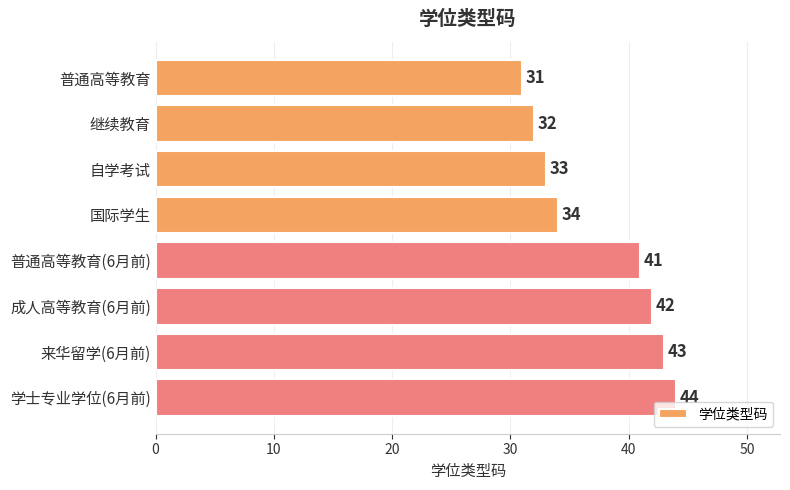

Rank the categories by value from lowest to highest.

普通高等教育, 继续教育, 自学考试, 国际学生, 普通高等教育(6月前), 成人高等教育(6月前), 来华留学(6月前), 学士专业学位(6月前)